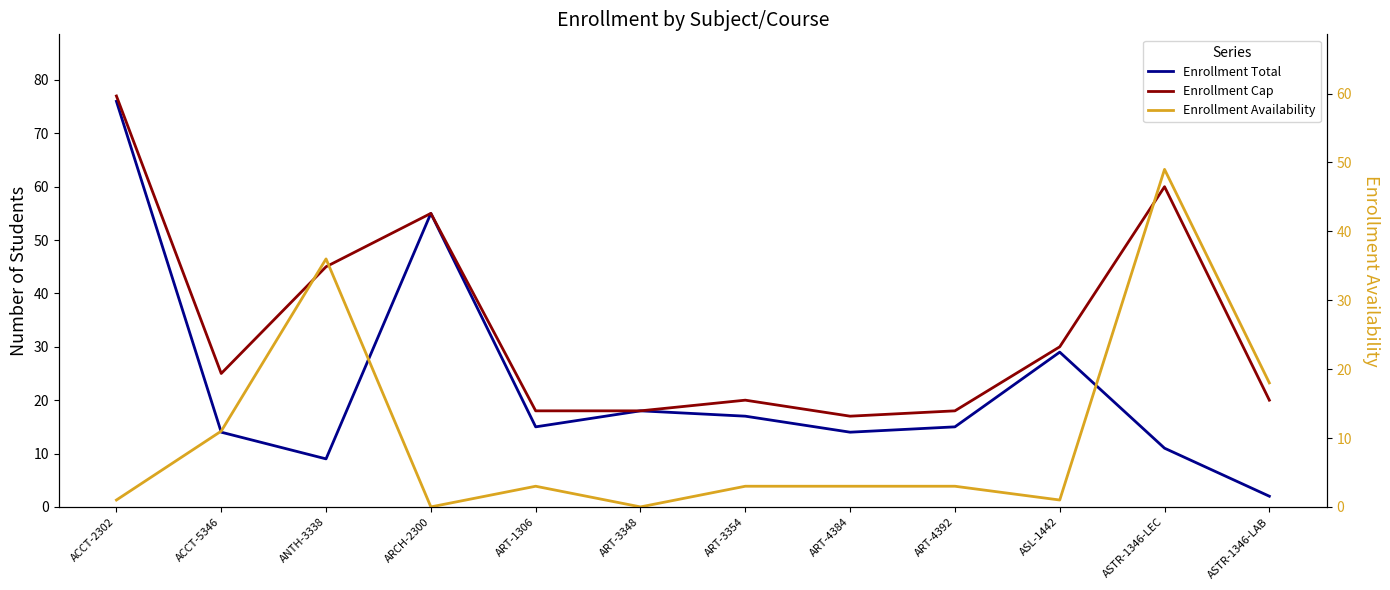

Does the chart have visible grid lines?

No